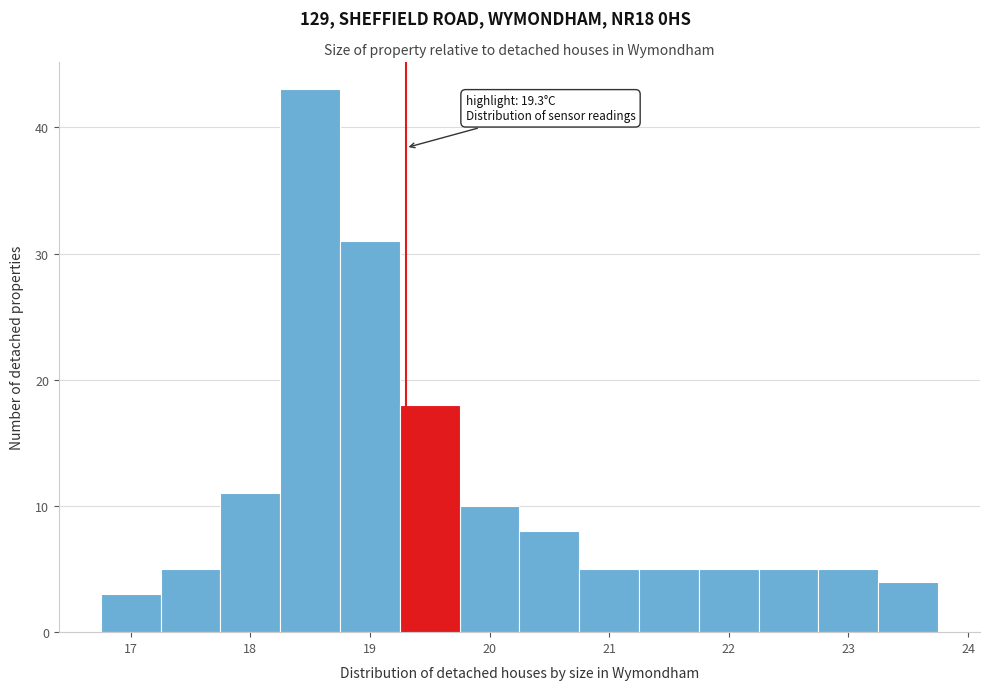

Over which range of the x-axis is the bar tallest?

18.25 to 18.75